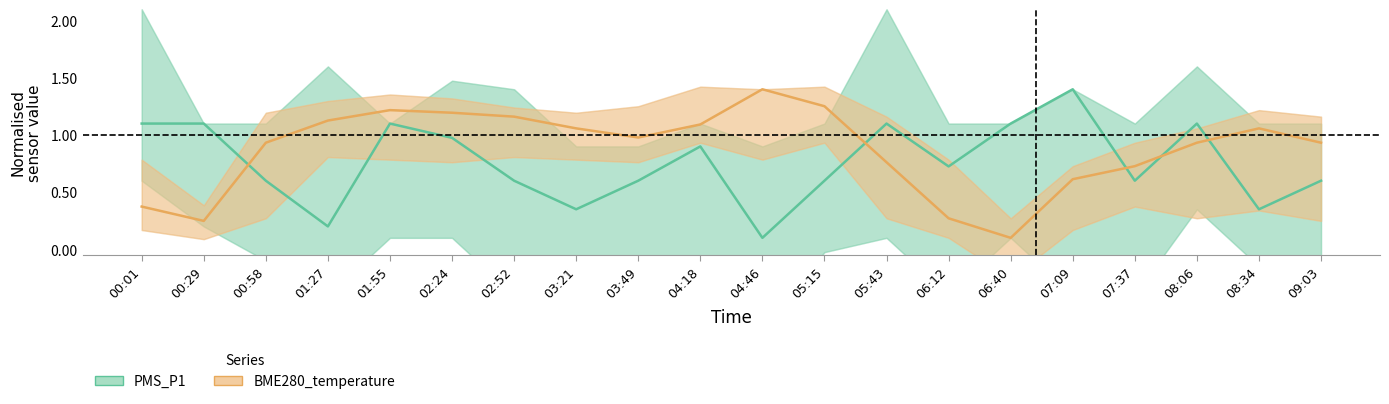

Reading right to left, extract all data points from this chart.

PMS_P1: 09:03=0.6	08:34=0.4	08:06=1.1	07:37=0.6	07:09=1.4	06:40=1.1	06:12=0.7	05:43=1.1	05:15=0.6	04:46=0.1	04:18=0.9	03:49=0.6	03:21=0.4	02:52=0.6	02:24=1.0	01:55=1.1	01:27=0.2	00:58=0.6	00:29=1.1	00:01=1.1
BME280_temperature: 09:03=0.9	08:34=1.1	08:06=0.9	07:37=0.7	07:09=0.6	06:40=0.1	06:12=0.3	05:43=0.8	05:15=1.3	04:46=1.4	04:18=1.1	03:49=1.0	03:21=1.1	02:52=1.2	02:24=1.2	01:55=1.2	01:27=1.1	00:58=0.9	00:29=0.2	00:01=0.4